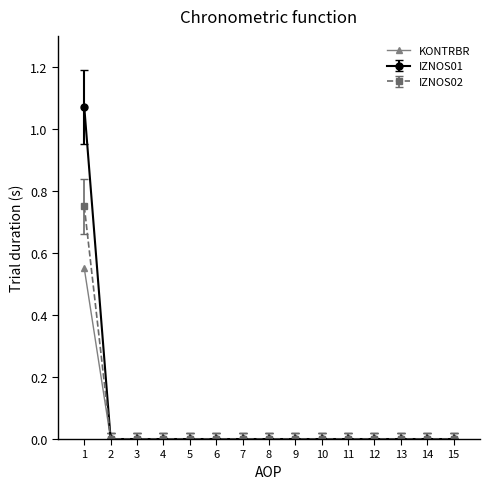

The IZNOS01 series shows -0.6 at 11. True or false?

False